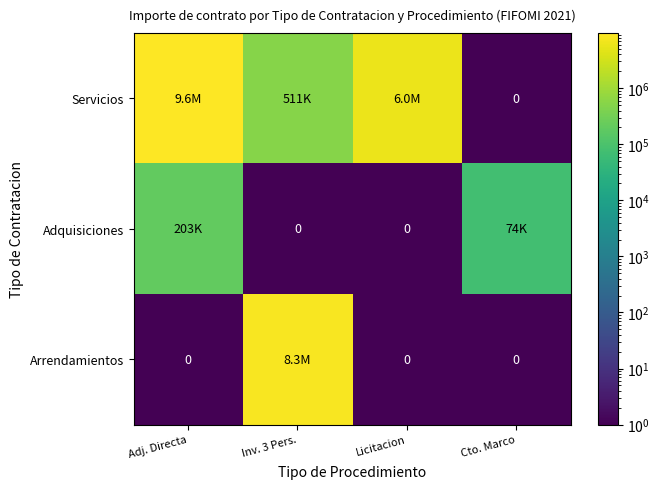

How many distinct data groups are displayed?

3